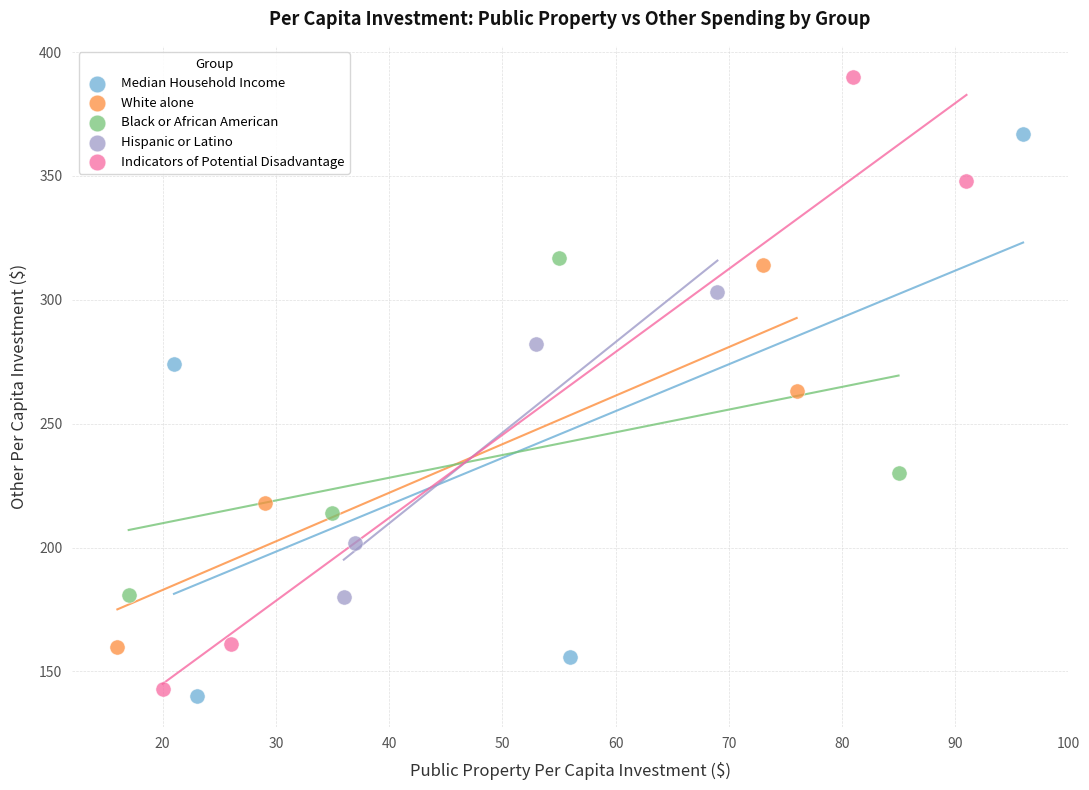

Which series has the largest Y range (max minus min)?

Indicators of Potential Disadvantage